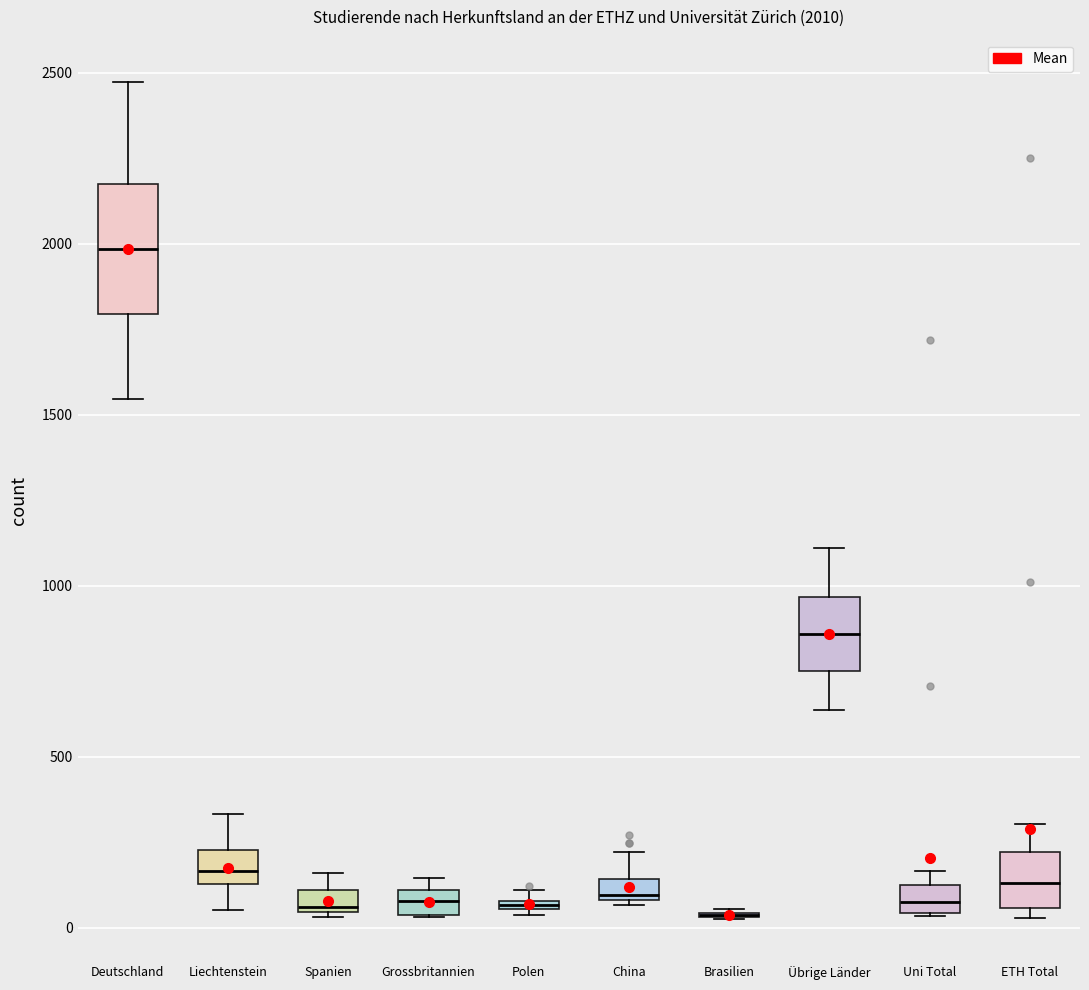

Which box is the tallest, from its lower edge to its upper edge?

Deutschland